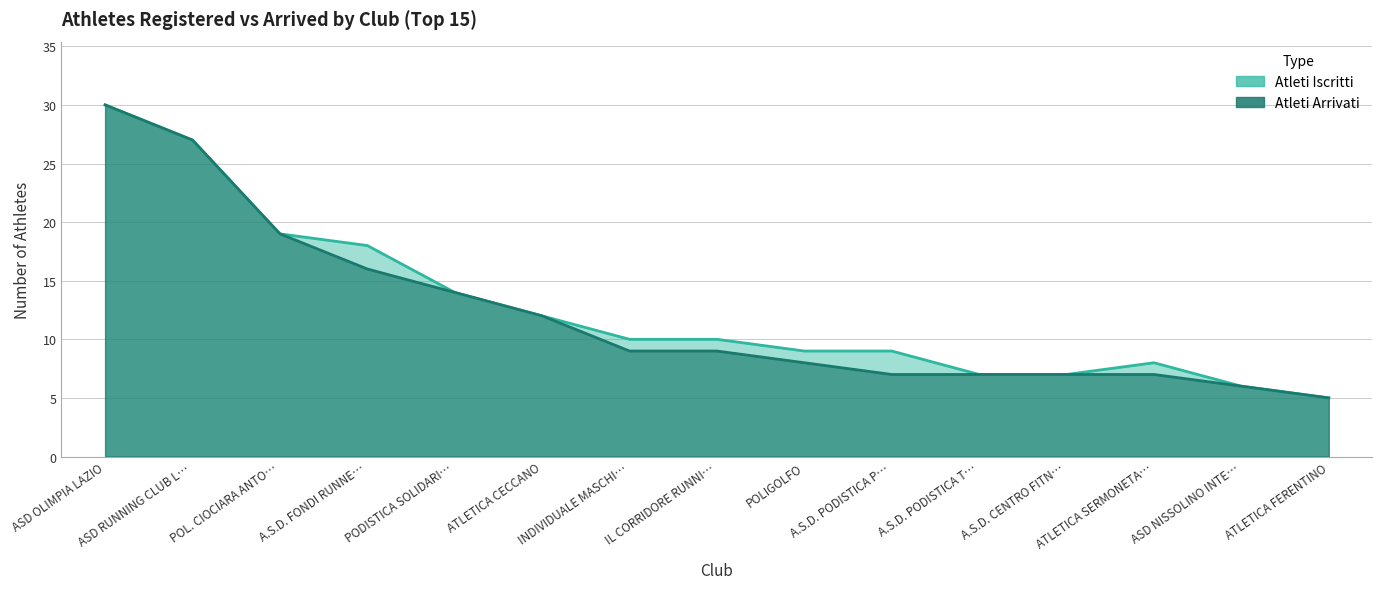

Between ATLETICA SERMONETA… and IL CORRIDORE RUNNI…, which is larger?

IL CORRIDORE RUNNI…